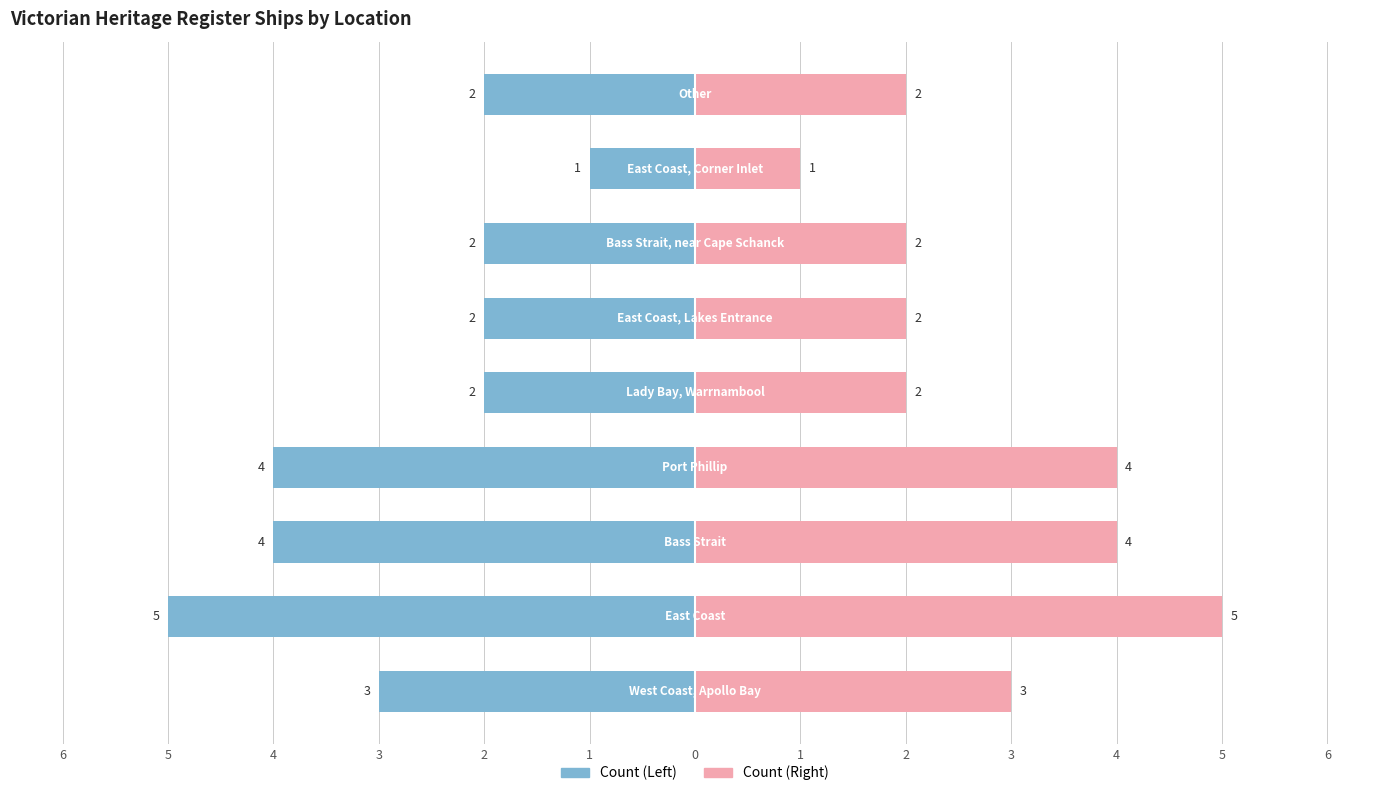

How many data points does each series have?

9